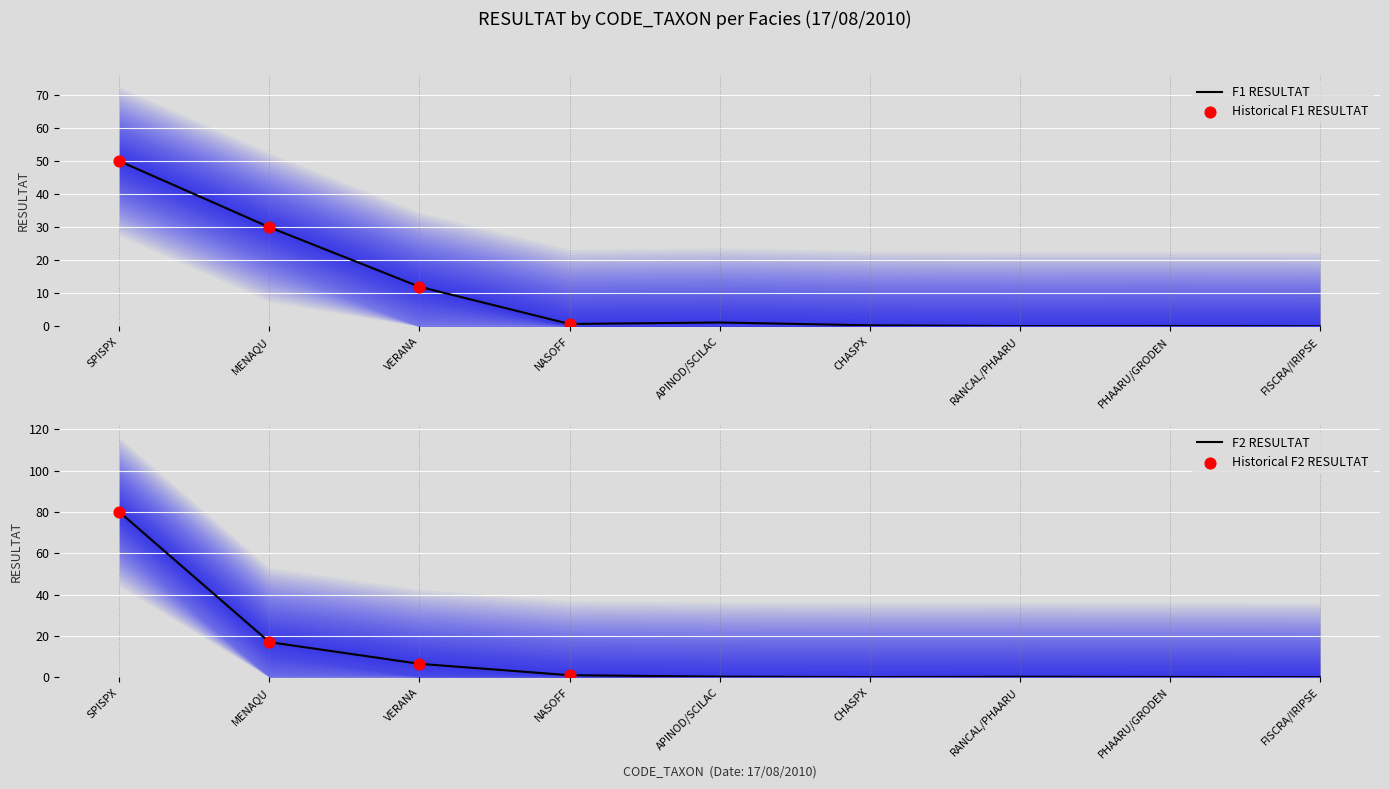

Is the value of F1_RESULTAT at PHAARU/GRODEN greater than the value of F2_RESULTAT at VERANA?

No